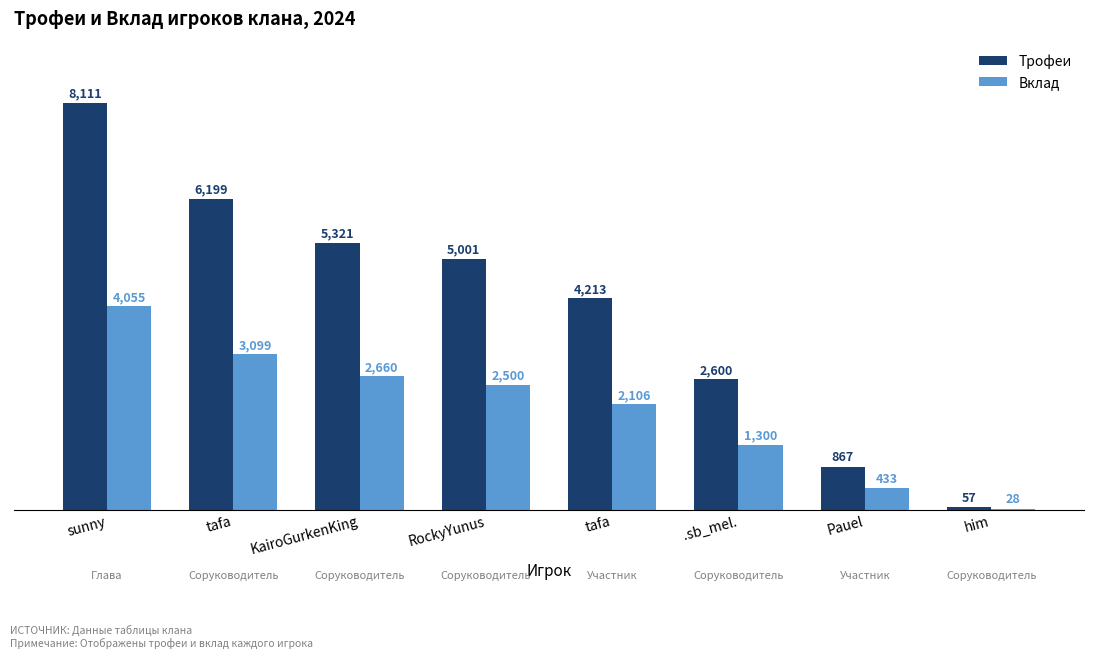

How many categories are shown in the chart?

8